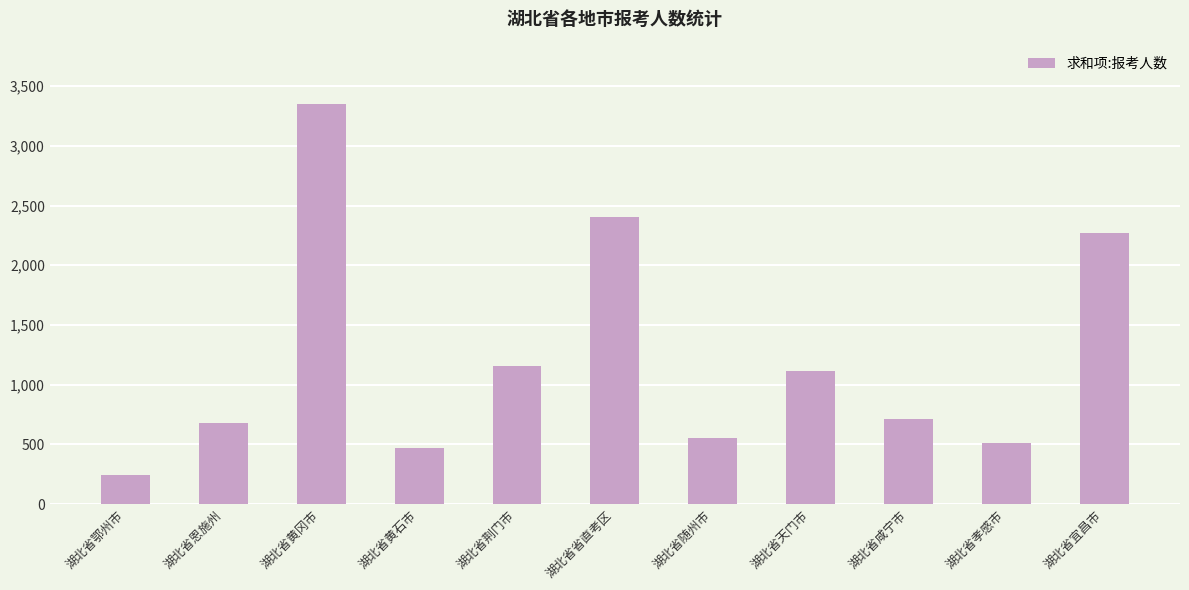

True or false: the data shows 2137 at 湖北省黄冈市.

False